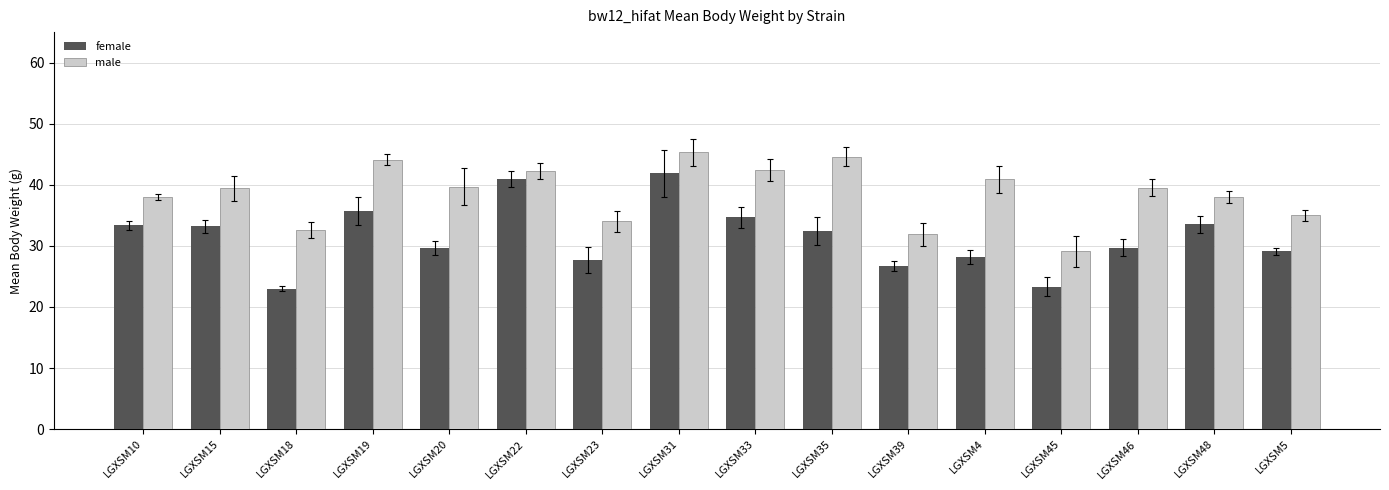

What is the label of the 9th bar from the right?

LGXSM31